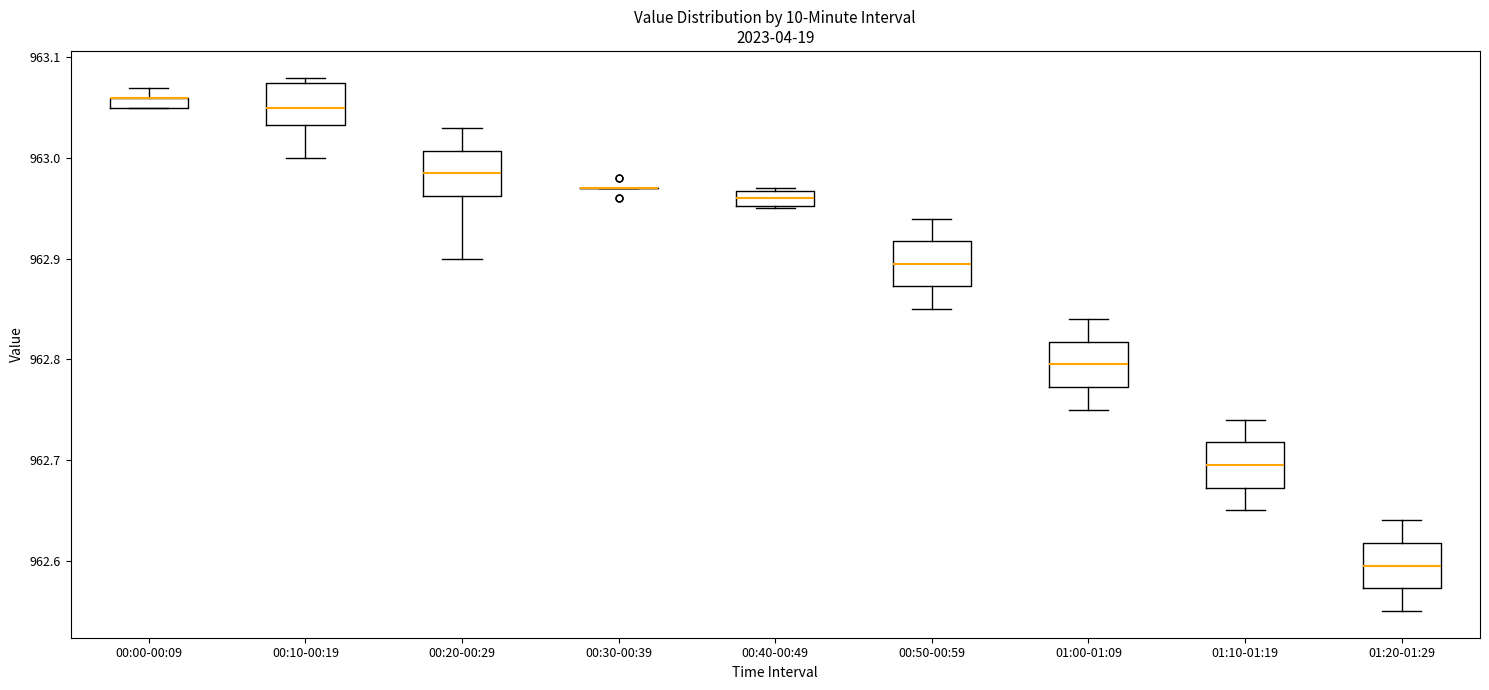

Where does the upper whisker of the box for 01:10-01:19 end on the y-axis? The values are not printed on the chart, so give them approximately, as read against the axis.

962.74